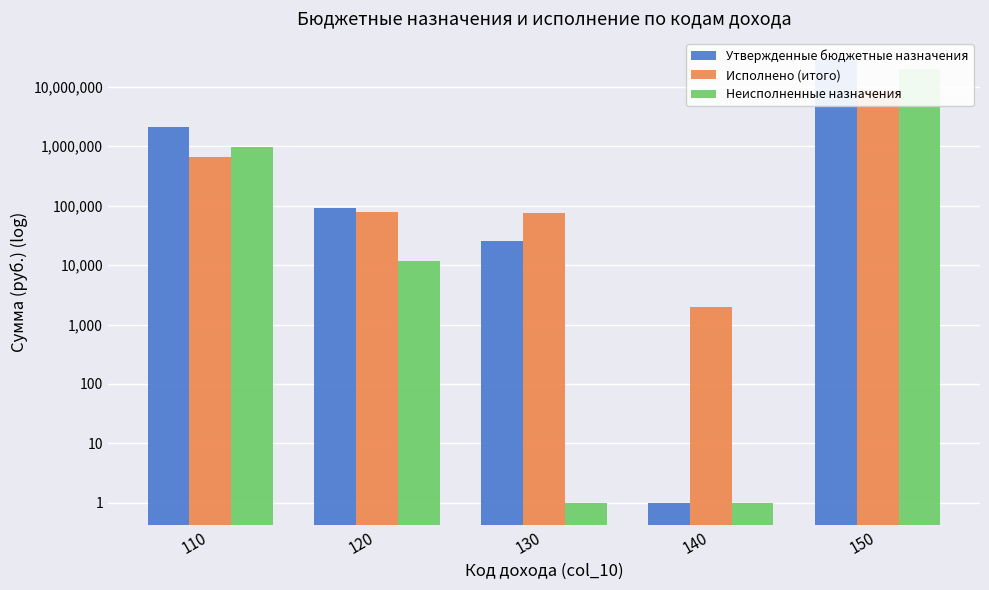

At which category is the sum across all series the highest?

150